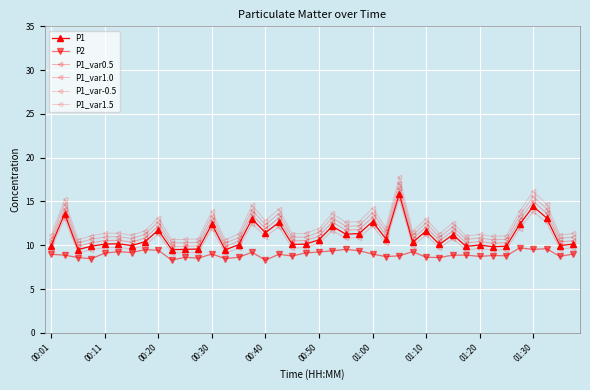

How many lines are shown in the chart?

6